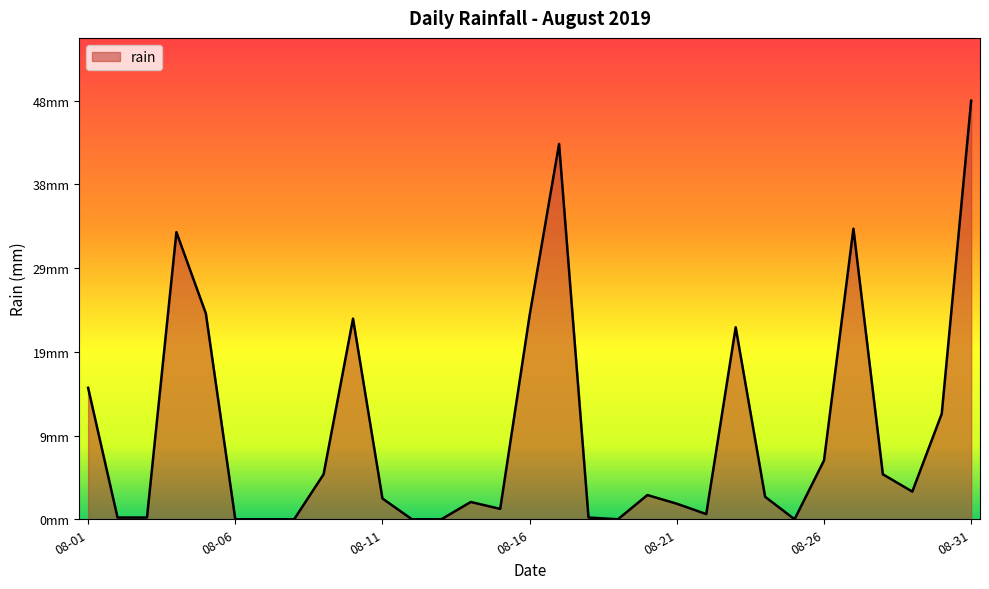

At which label is the value closest to 24?

2019-08-05